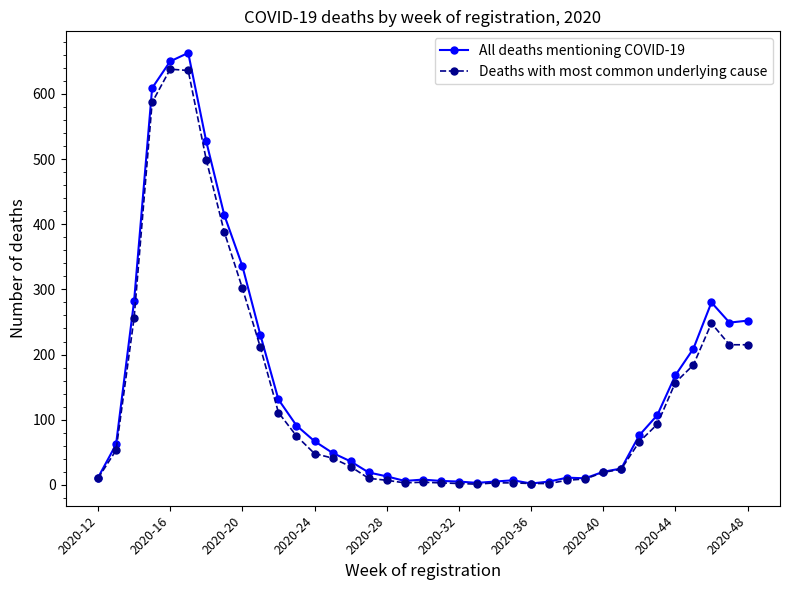

Which series has the largest range (max minus min)?

All deaths mentioning COVID-19